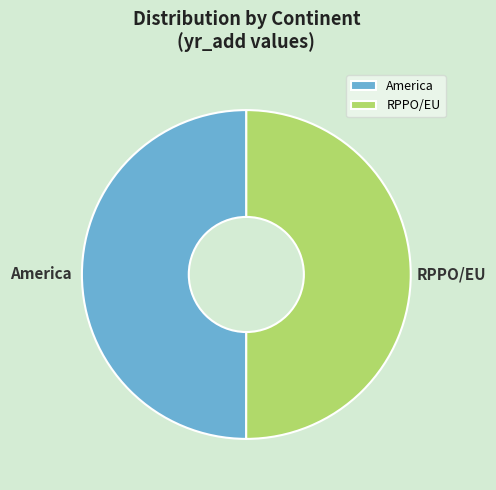

The America slice represents 40% of the pie. True or false?

False